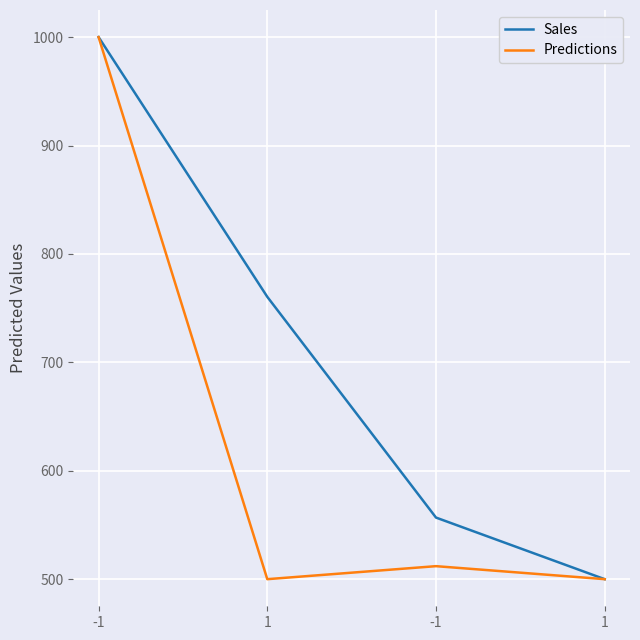

Between 1 and -1, which series saw the biggest shift?

Sales